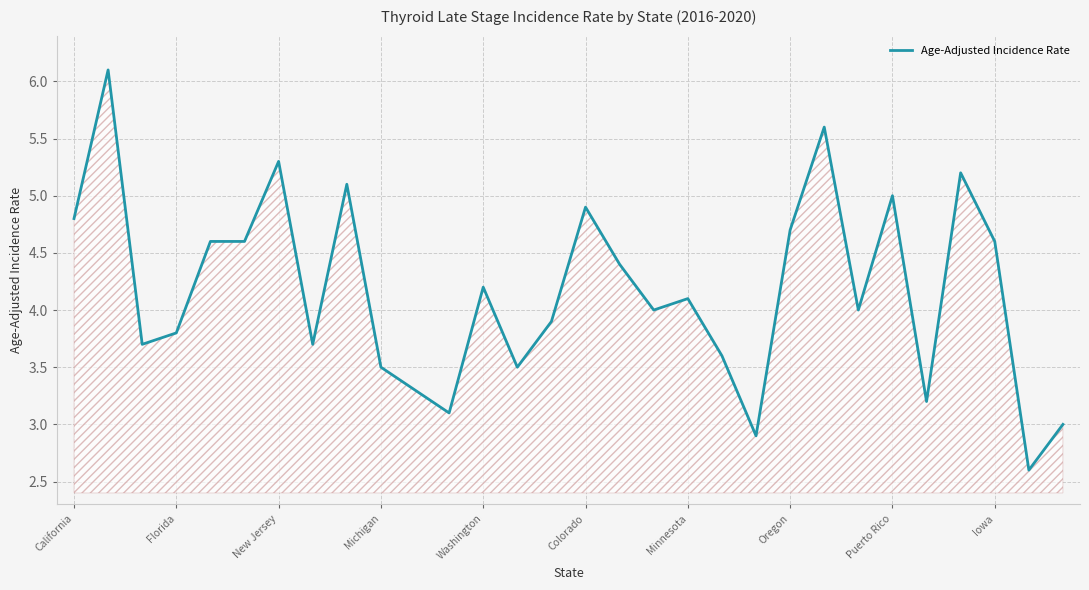

What is the maximum value shown in the chart?

6.1